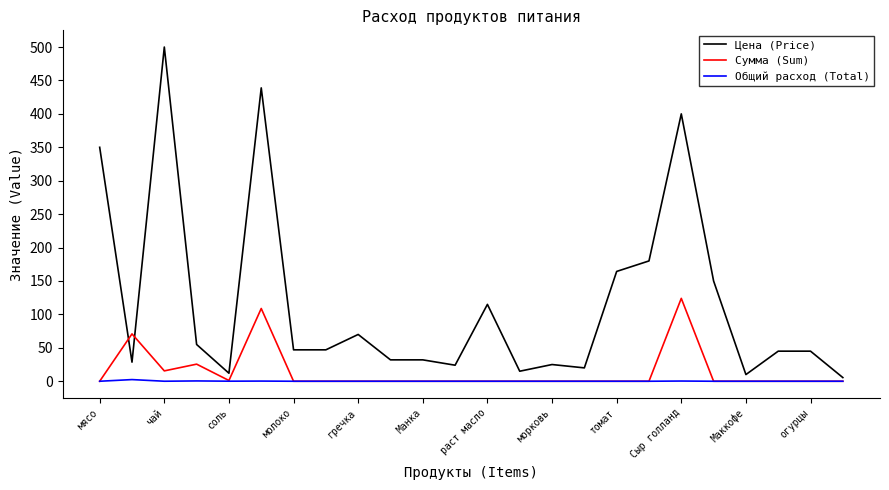

True or false: Сумма (Sum) and Цена (Price) cross at least once.

True